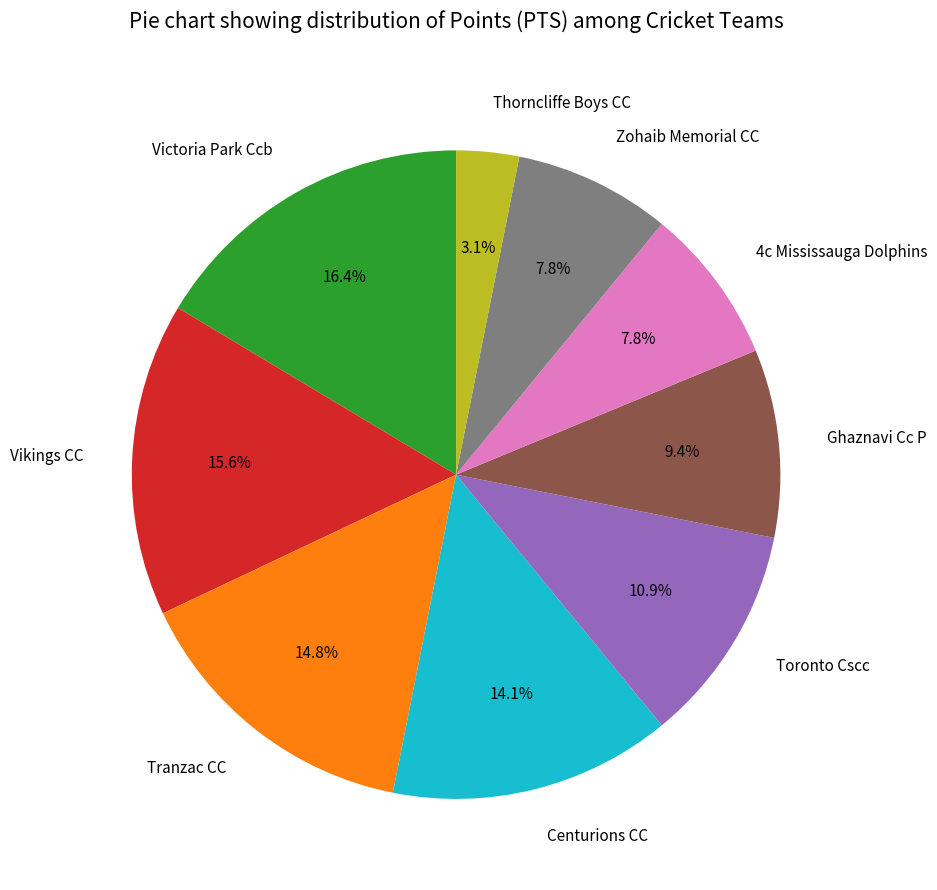

How many slices are in this pie chart?

9